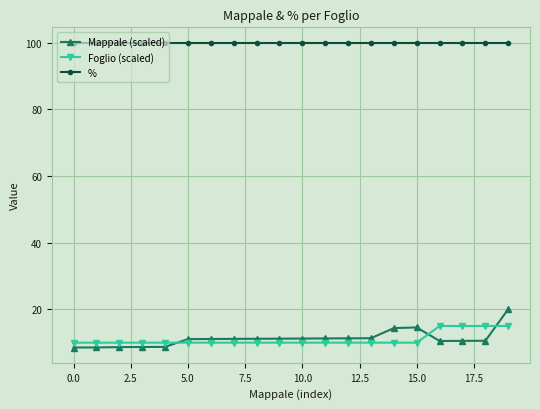

Which series has the widest spread of values?

Mappale (scaled)